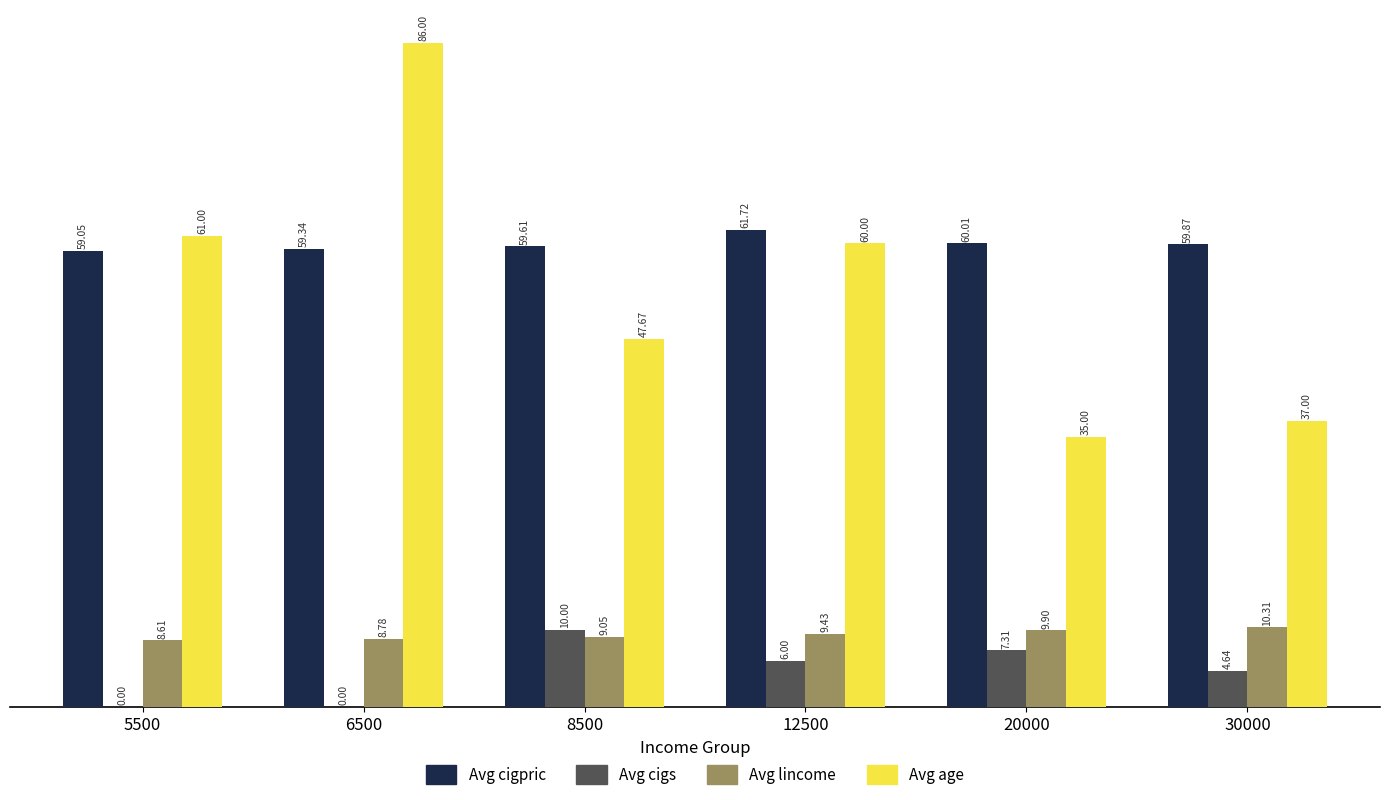

What is the sum of the Avg cigpric values at 12500 and 5500?

120.8